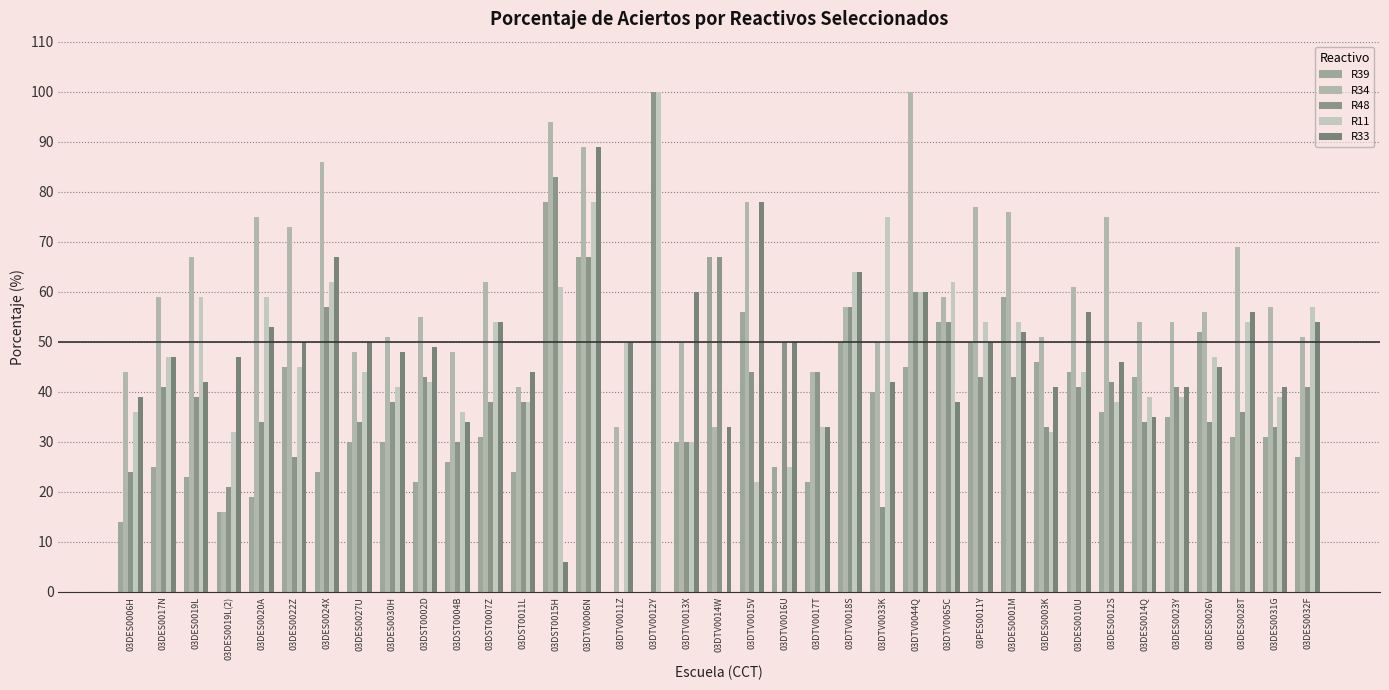

What is the difference between the maximum and minimum values in the R34 series?

100